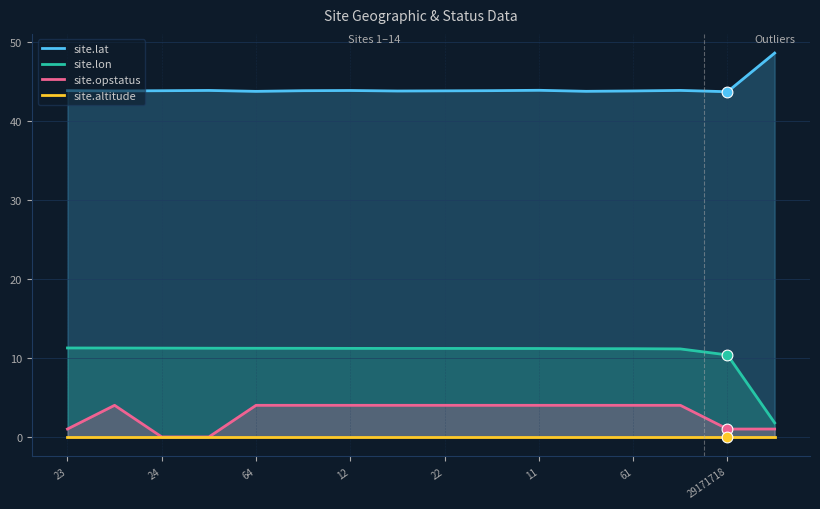

At how many categories does at least one series exceed 11?

16